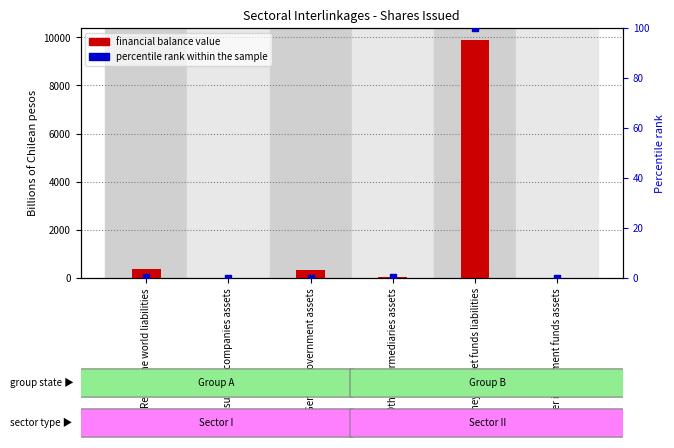

Is the value of financial balance value at General government assets greater than the value of percentile rank within the sample at Money market funds liabilities?

Yes